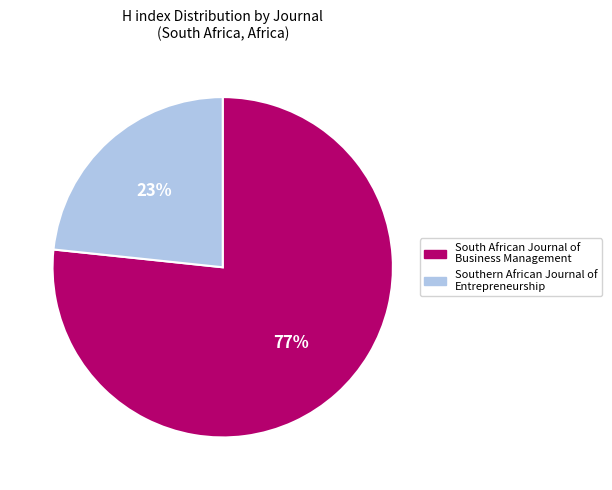

Combined, do South African Journal of Business Management and Southern African Journal of Entrepreneurship account for over 50%?

Yes